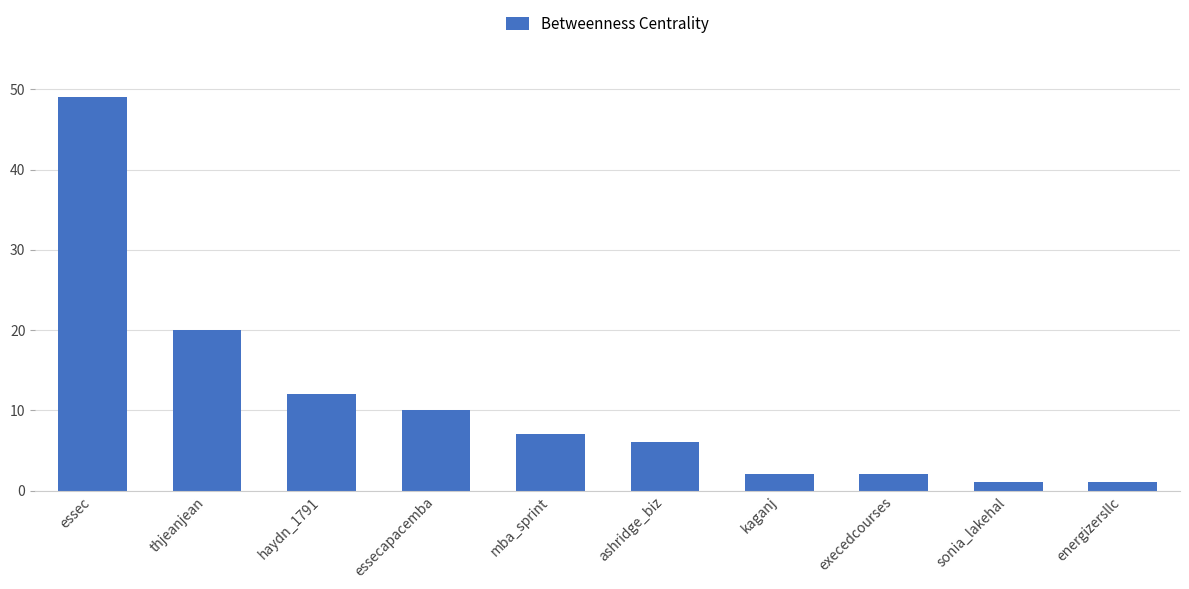

What is the greatest value displayed?

49